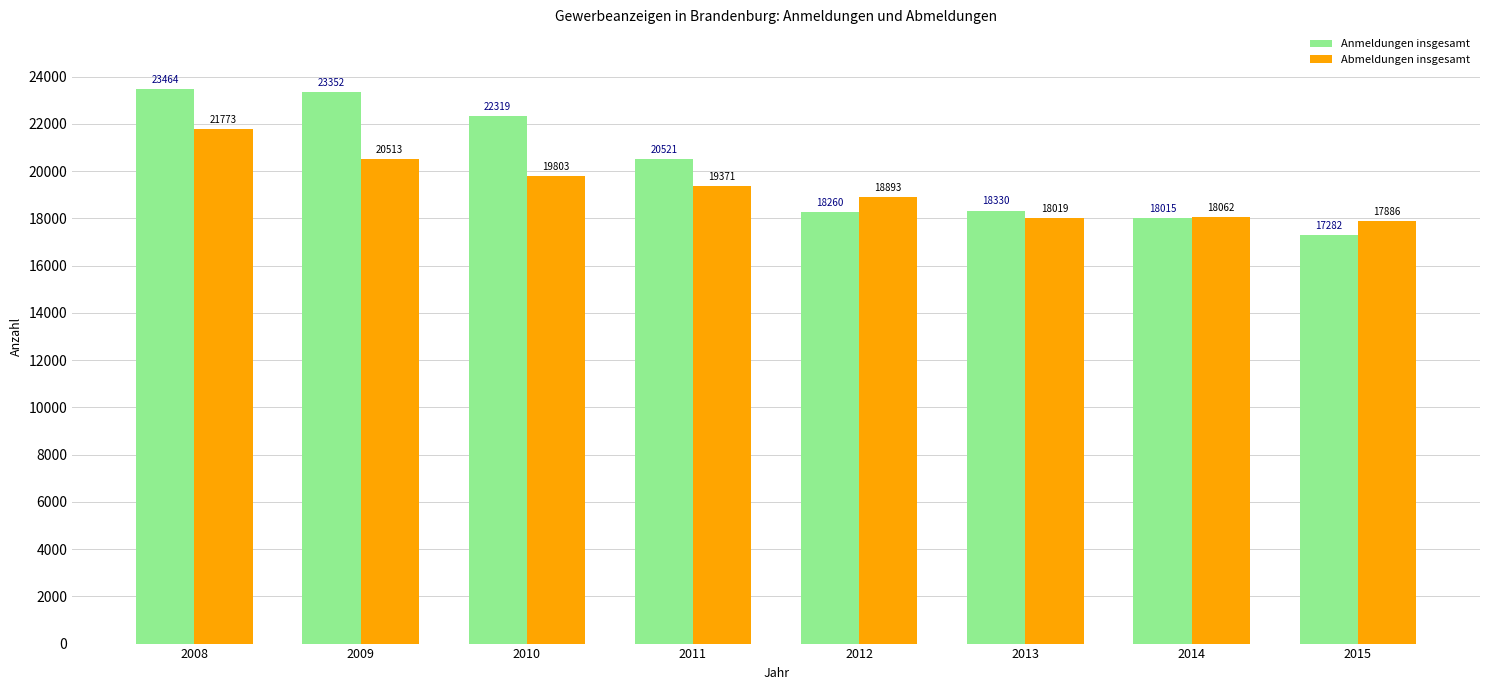

How many bars are there in total?

16